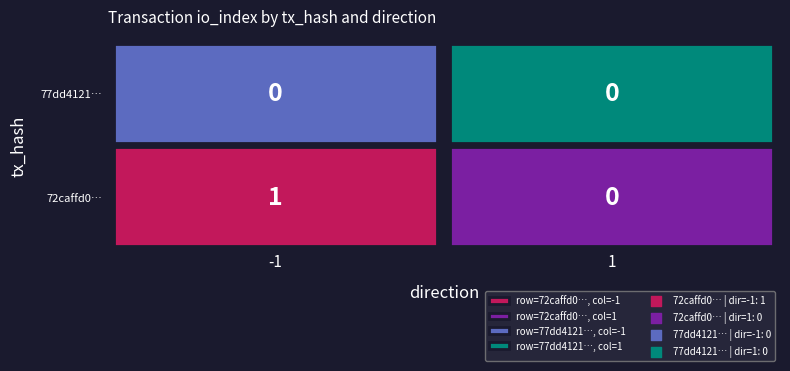

Which category has the lowest value across all series?

1